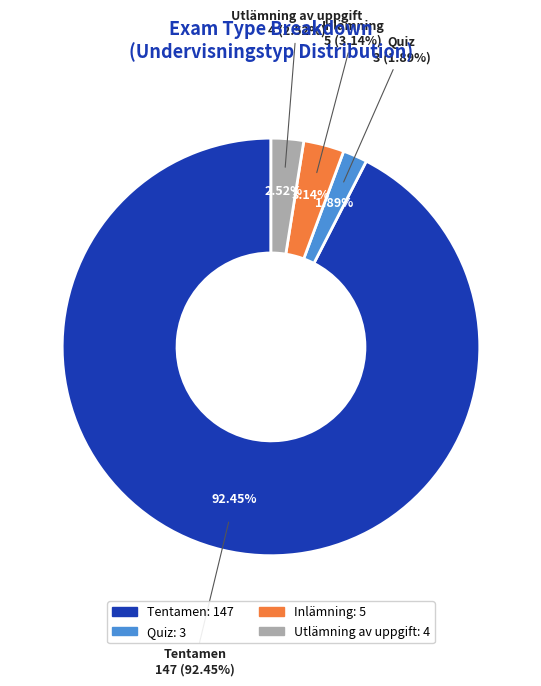

Which slice is the largest?

Tentamen